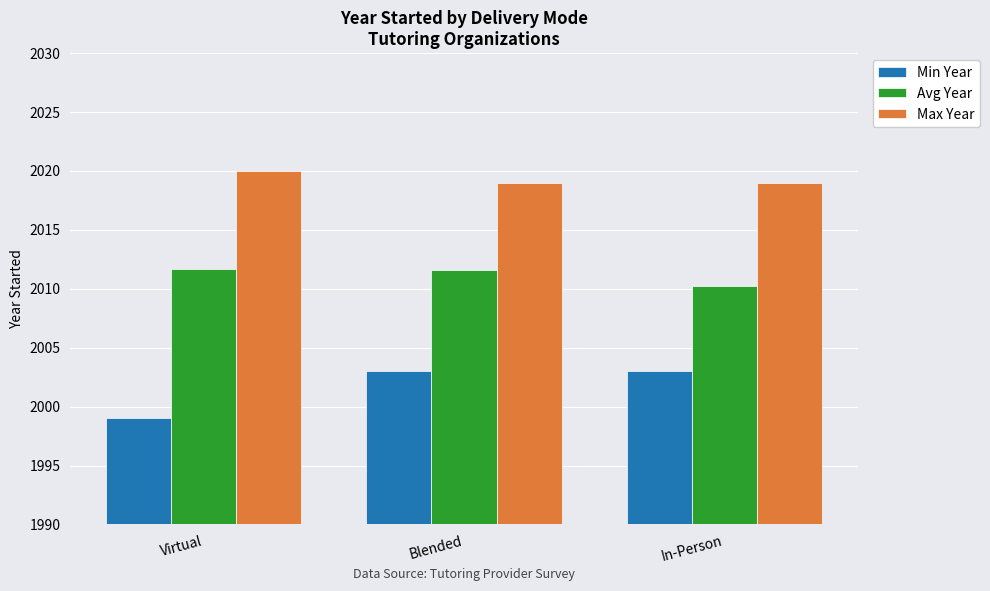

Does the chart contain any negative values?

No